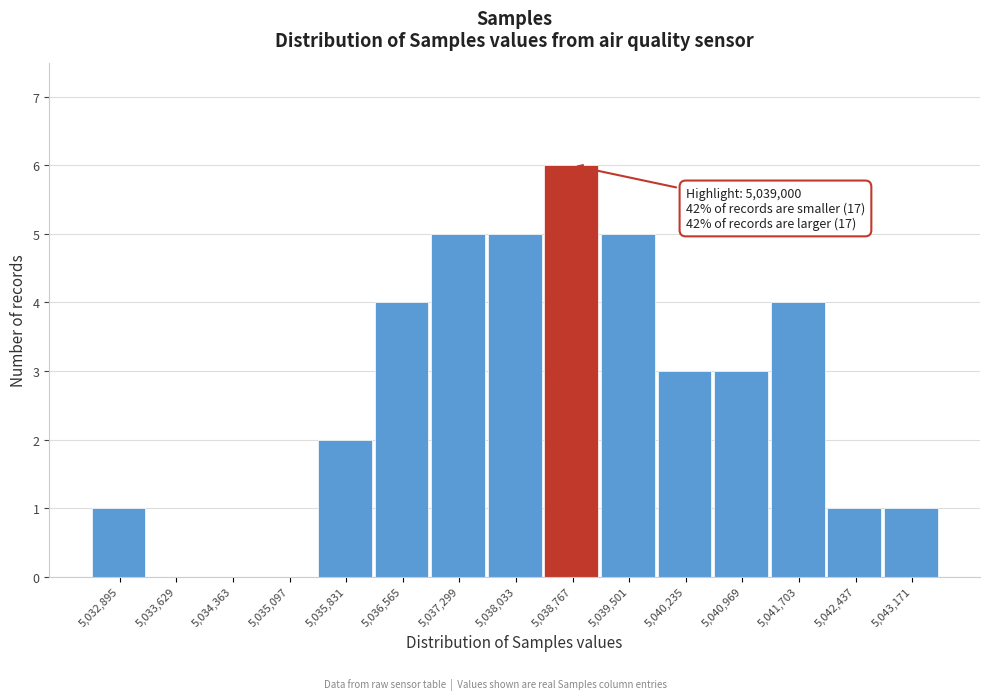

Reading left to right, extract all data points from this chart.

5,032,895=1	5,033,629=0	5,034,363=0	5,035,097=0	5,035,831=2	5,036,565=4	5,037,299=5	5,038,033=5	5,038,767=6	5,039,501=5	5,040,235=3	5,040,969=3	5,041,703=4	5,042,437=1	5,043,171=1